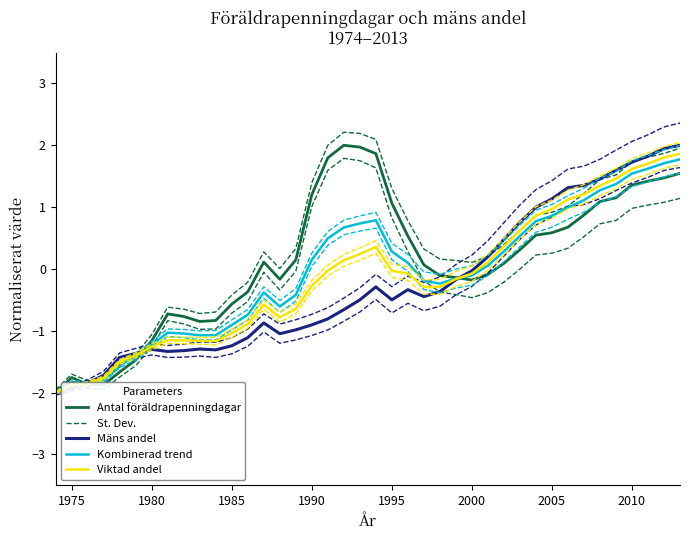

After their last crossing, which series has the higher values: St. Dev. or Kombinerad trend?

St. Dev.